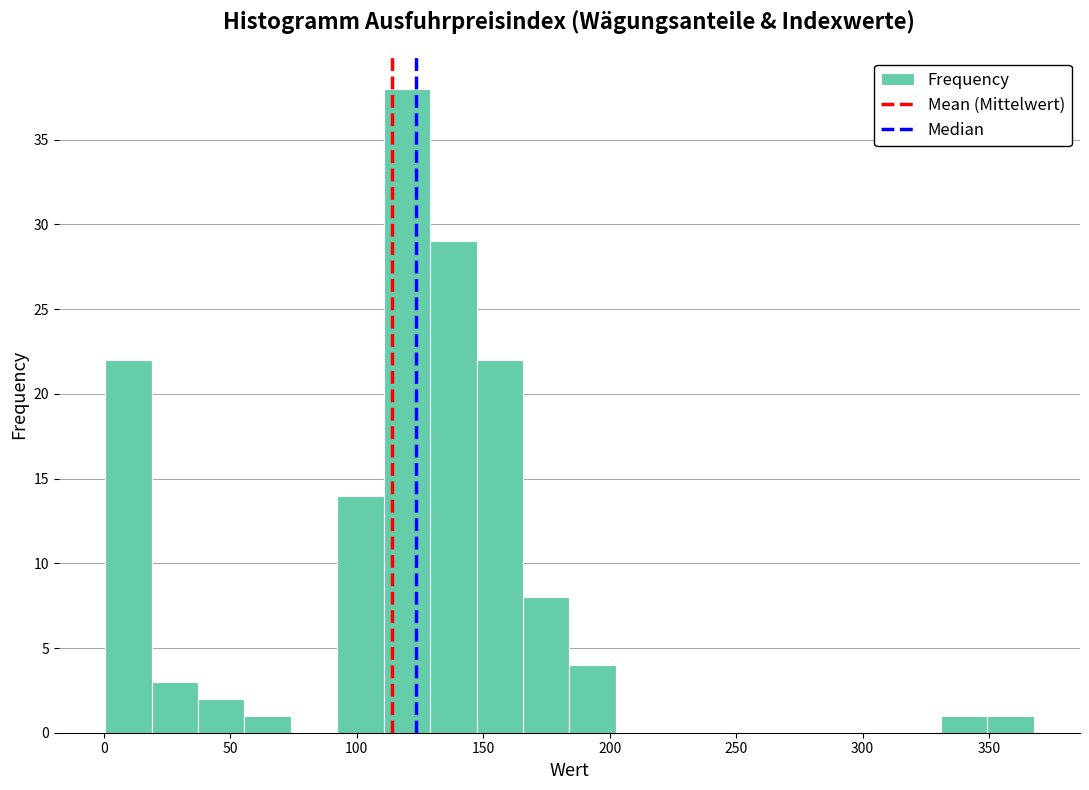

Read against the x-axis, roughly where is the centre of the tallest bar?

120